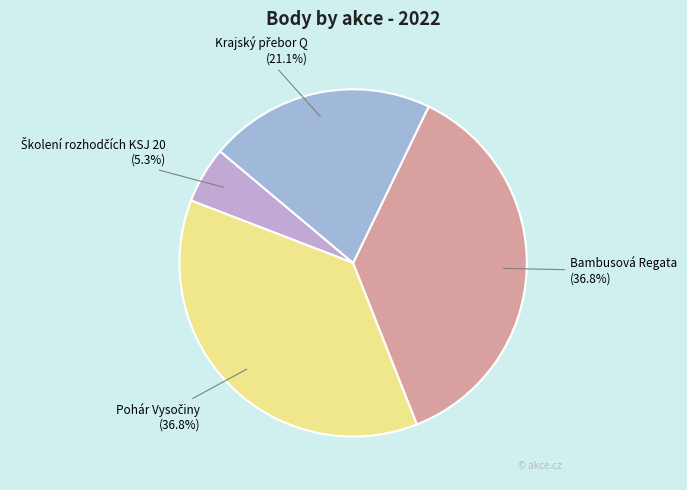

Is there a majority slice in this chart?

No